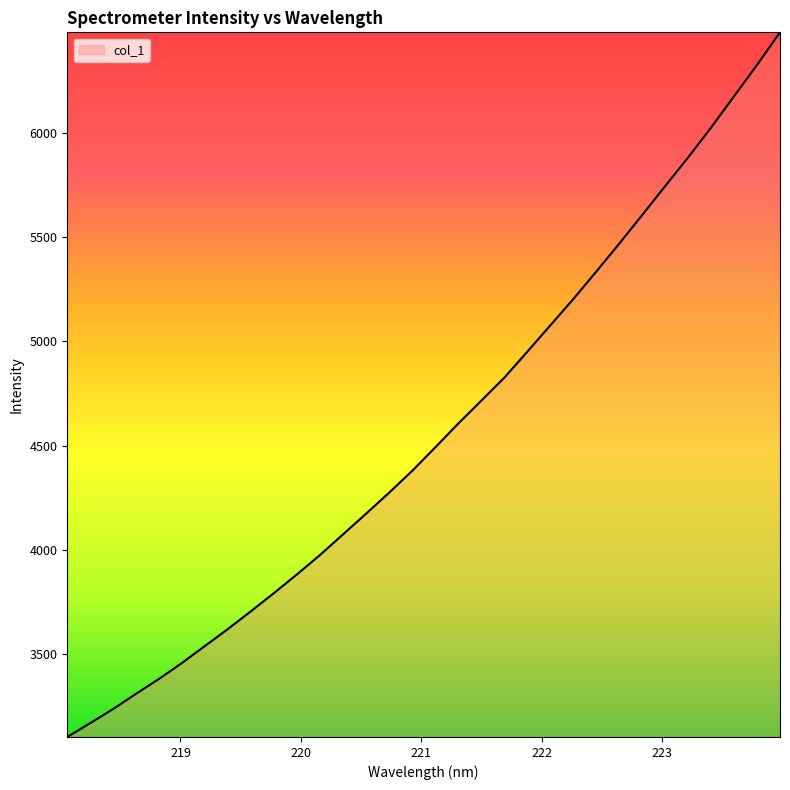

What is the sum of all values?

146004.8